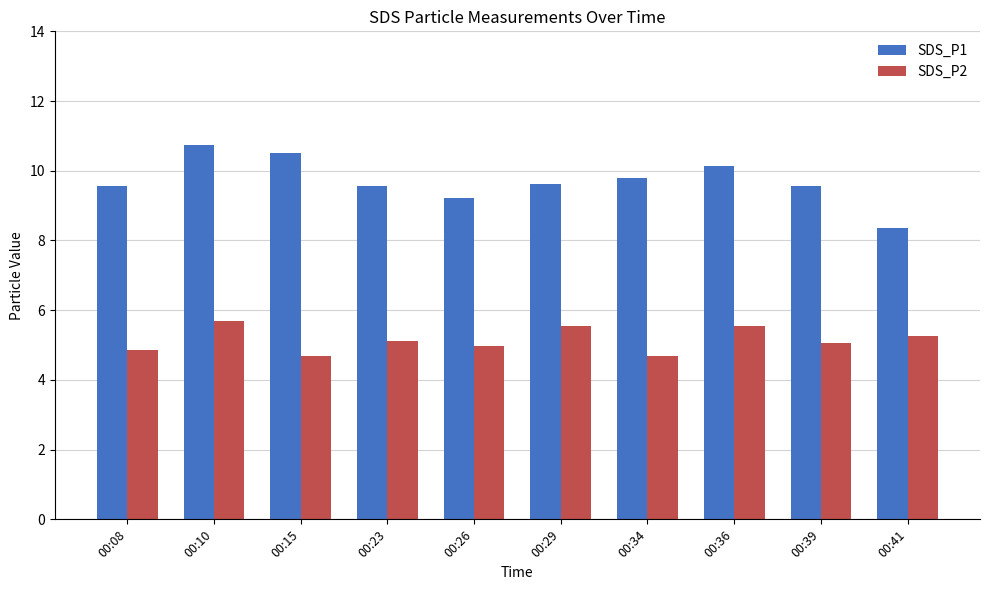

Which series has the widest spread of values?

SDS_P1